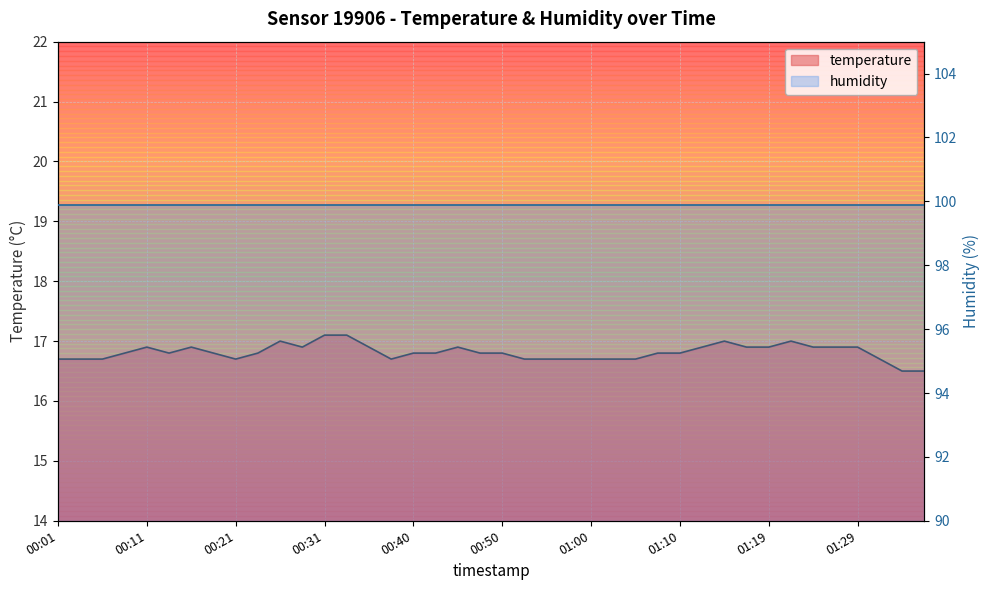

Is it true that the value at 00:50 is 16.8?

True